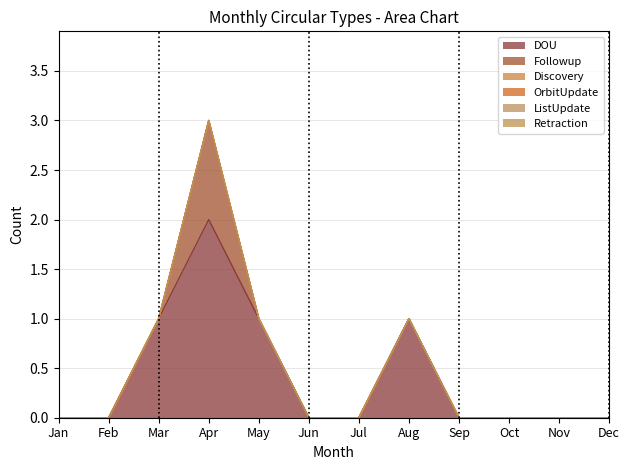

What are all the series names shown in the legend?

DOU, Followup, Discovery, OrbitUpdate, ListUpdate, Retraction